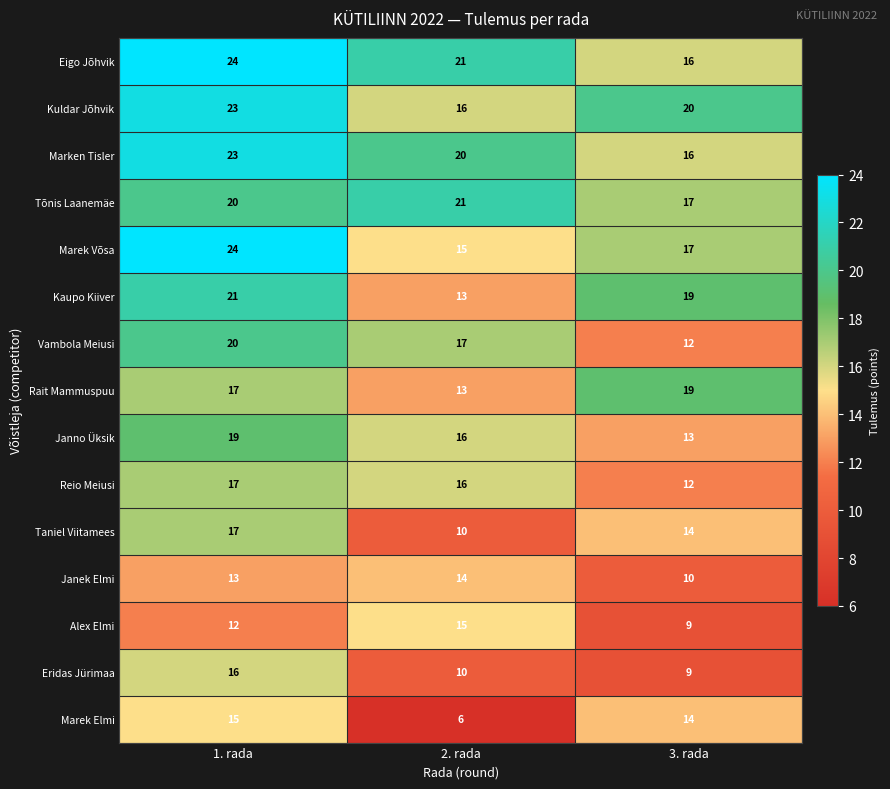

Rank the categories by Vambola Meiusi value from lowest to highest.

3. rada, 2. rada, 1. rada